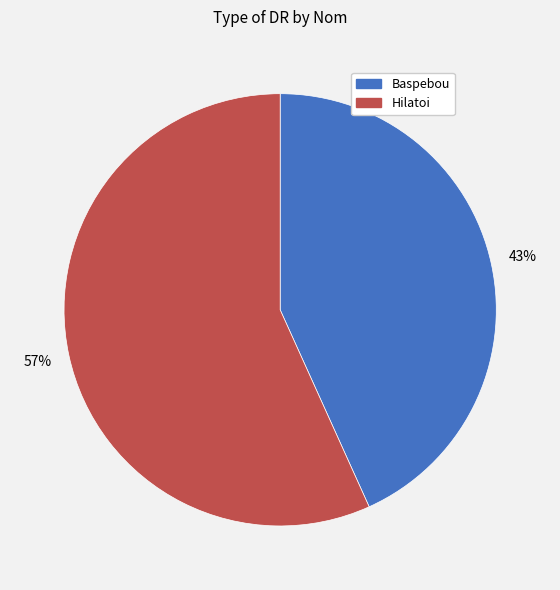

To the nearest percent, what percentage of the pie is Hilatoi?

57%